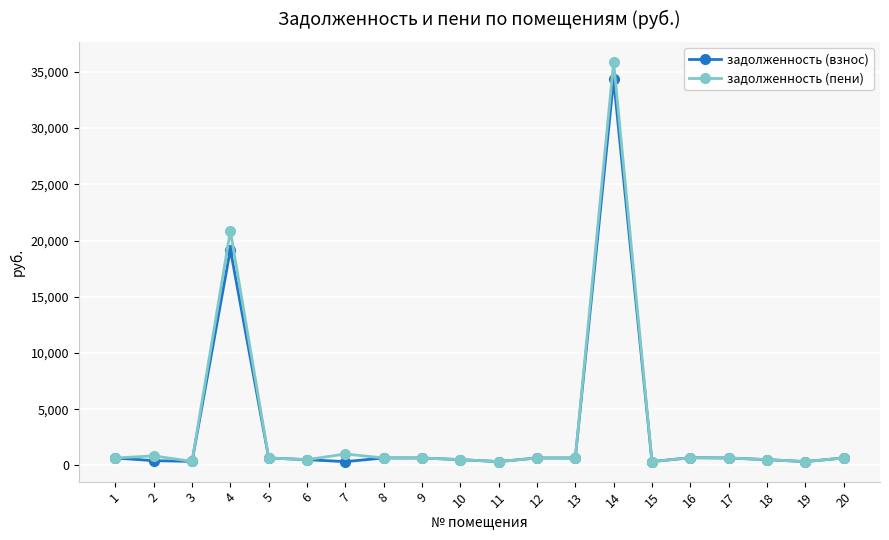

What is the sum of all задолженность (взнос) values?

63256.6